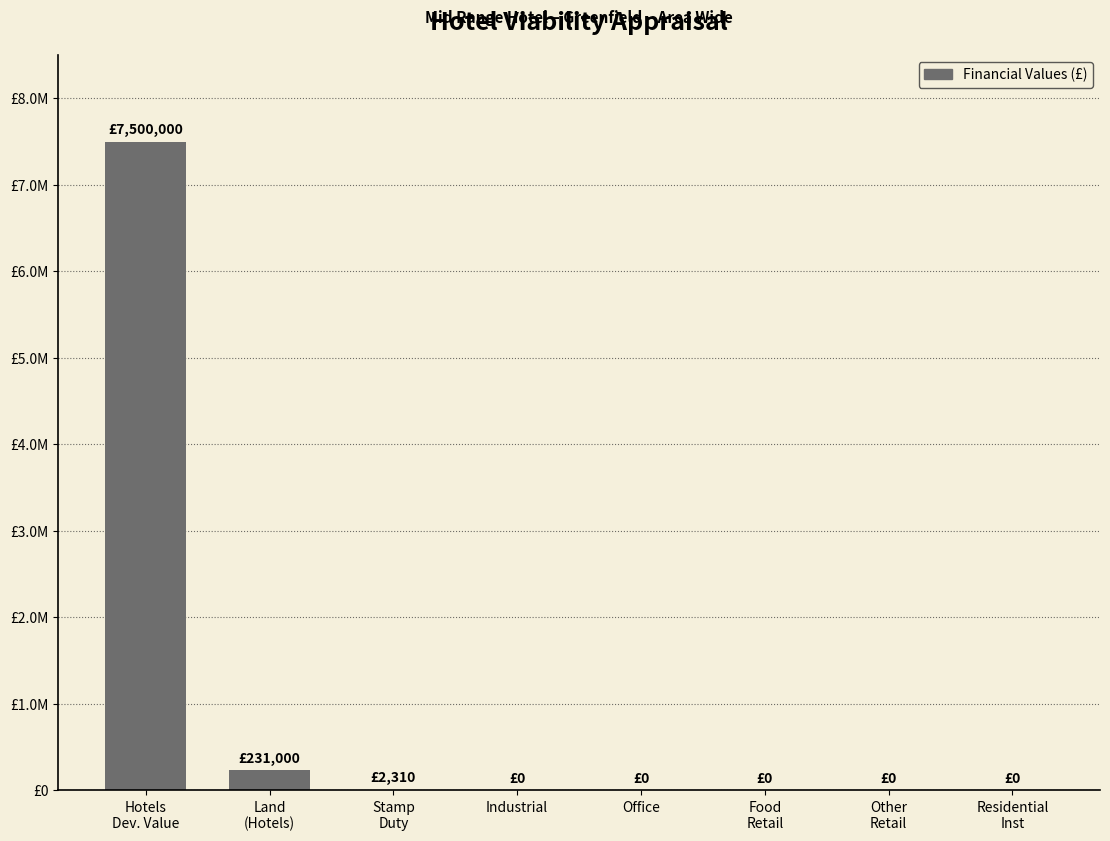

At which label is the value closest to 3750000?

Land
(Hotels)